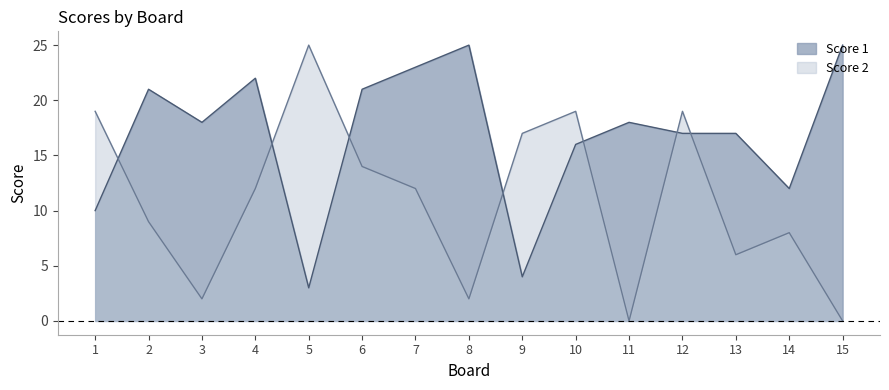

How many interior local peaks does the Score 1 series have?

4